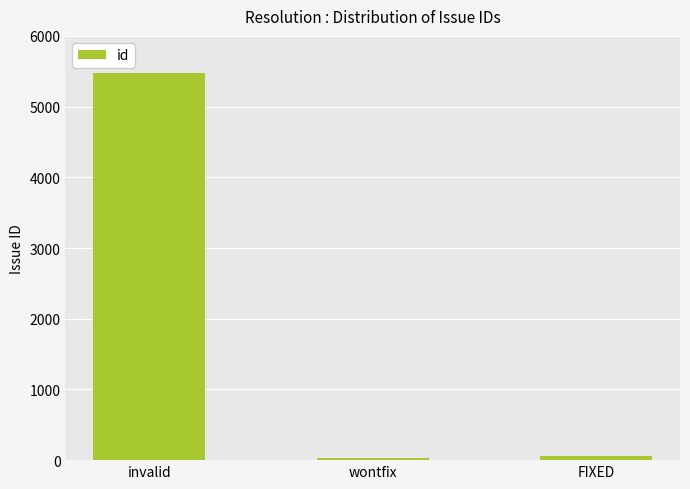

At which label is the value closest to 2749?

FIXED